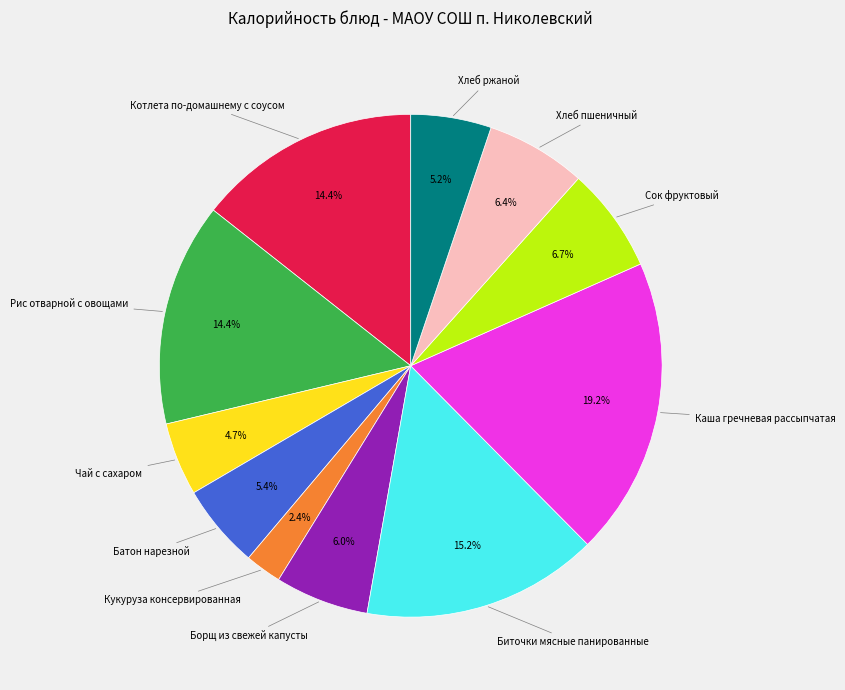

Count the number of slices in the pie.

11